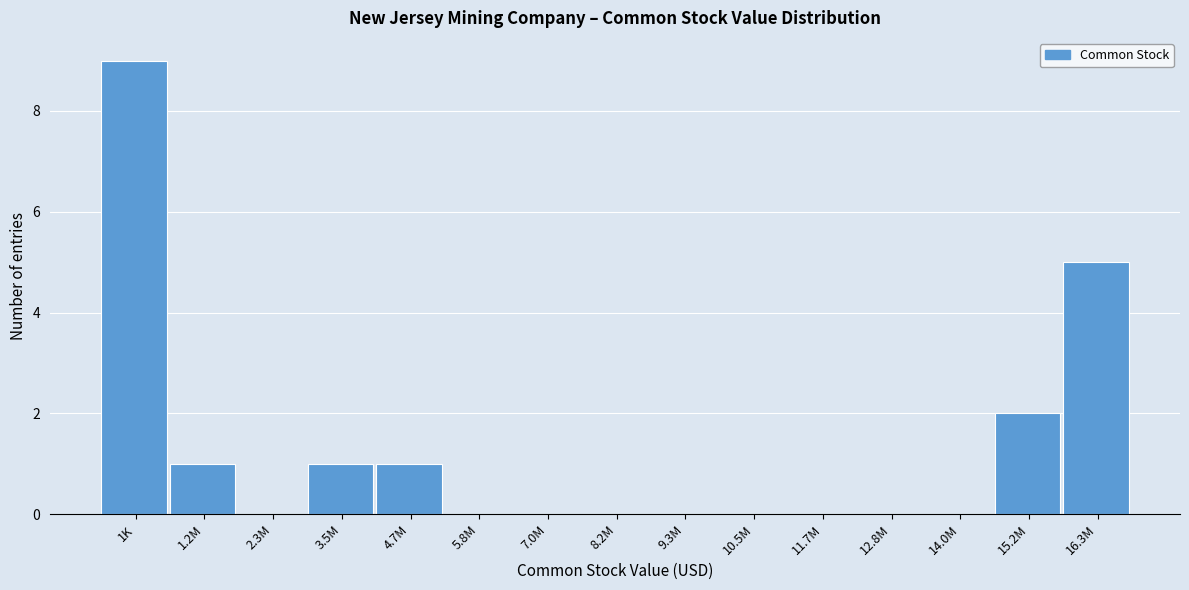

Reading left to right, transcribe all the data shown in this chart.

1K=9	1.2M=1	2.3M=0	3.5M=1	4.7M=1	5.8M=0	7.0M=0	8.2M=0	9.3M=0	10.5M=0	11.7M=0	12.8M=0	14.0M=0	15.2M=2	16.3M=5